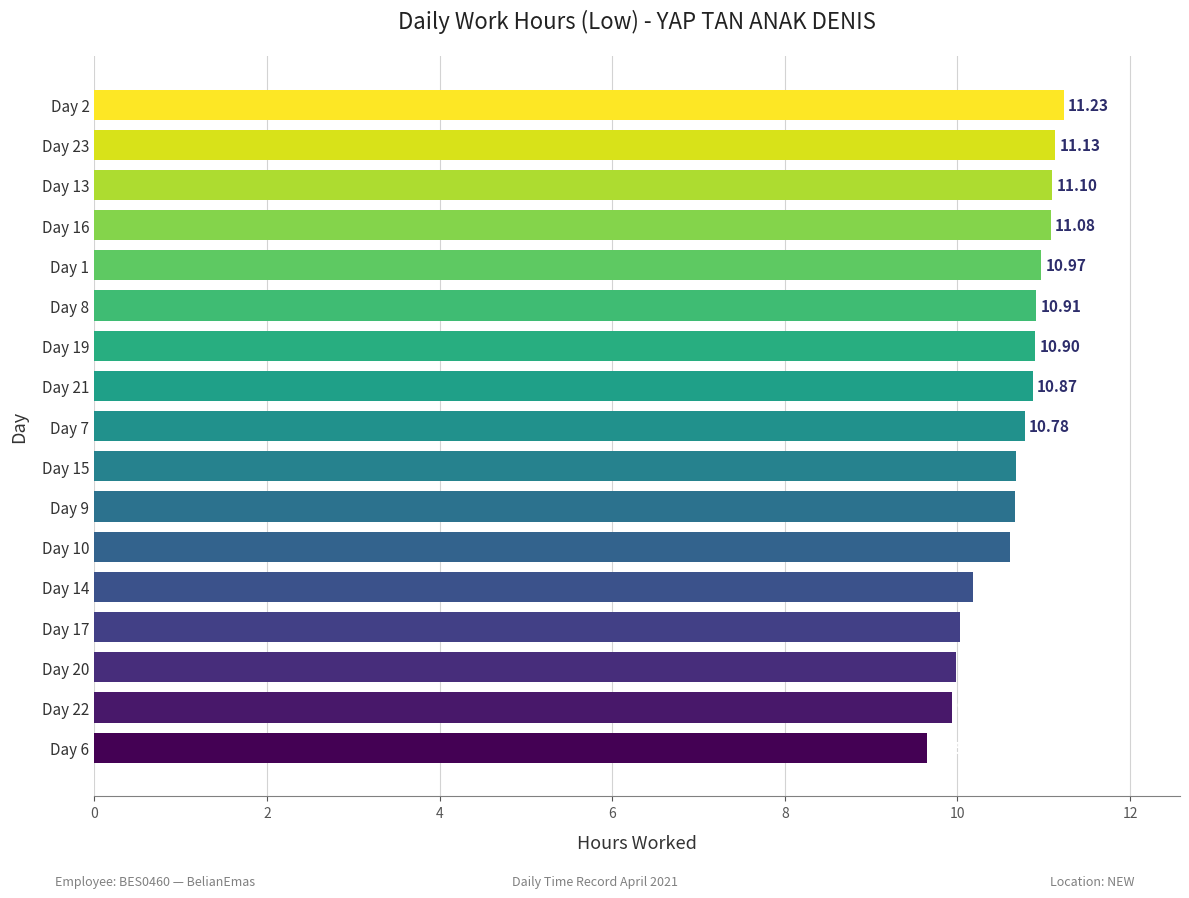

Rank the categories by value from highest to lowest.

Day 2, Day 23, Day 13, Day 16, Day 1, Day 8, Day 19, Day 21, Day 7, Day 15, Day 9, Day 10, Day 14, Day 17, Day 20, Day 22, Day 6